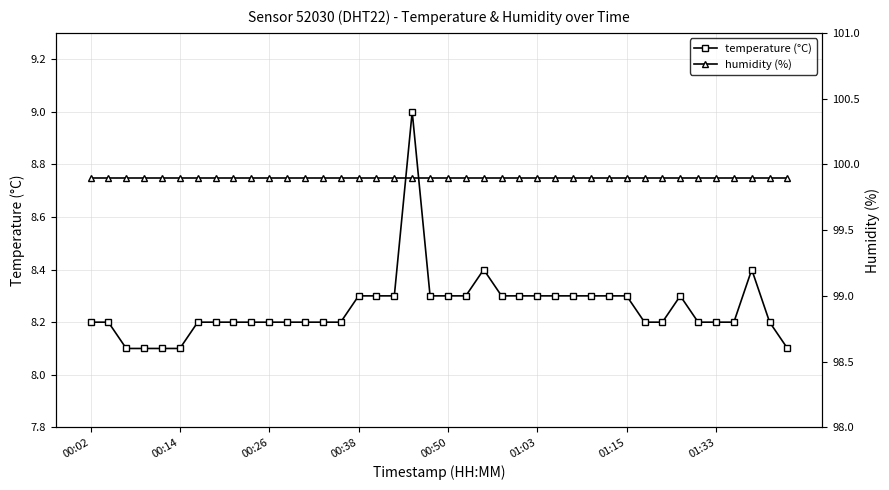

Which series has the largest total across all categories?

humidity (%)